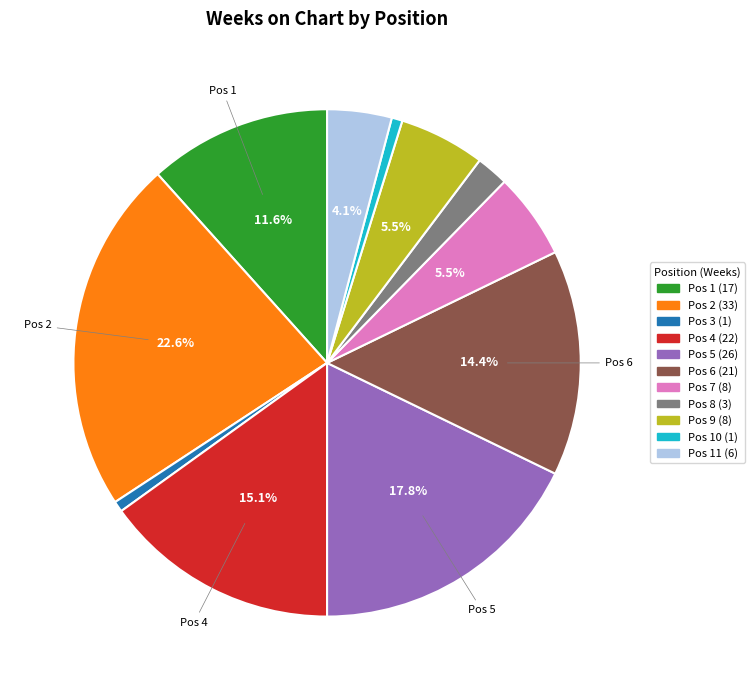

Does any single category account for the majority?

No